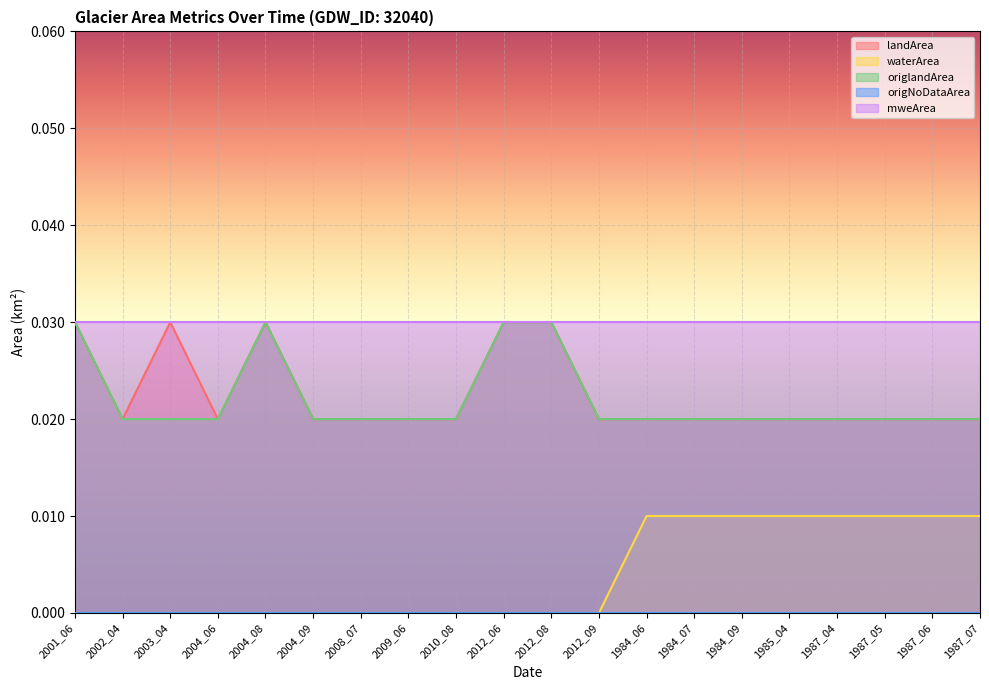

True or false: landArea has a value of 0.0 at 2004_08.

False